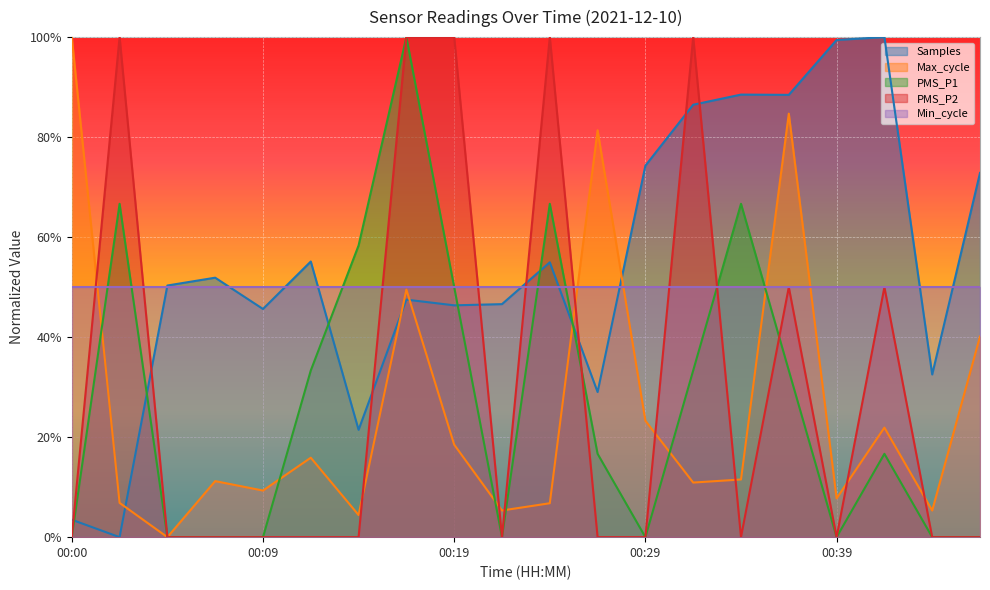

True or false: Samples has a value of 0.5 at 00:07.

True